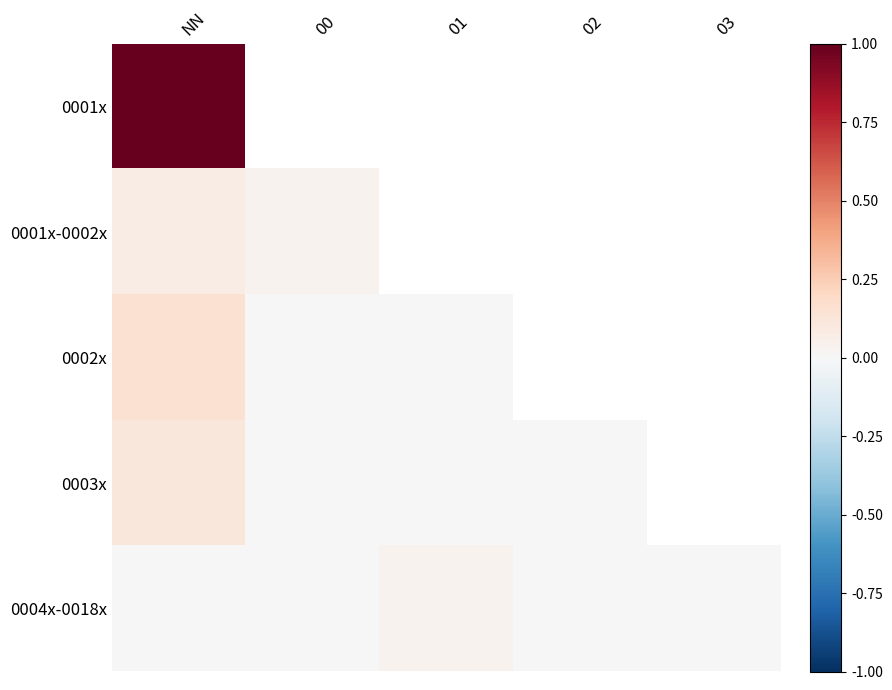

What is the greatest value displayed?

1.0